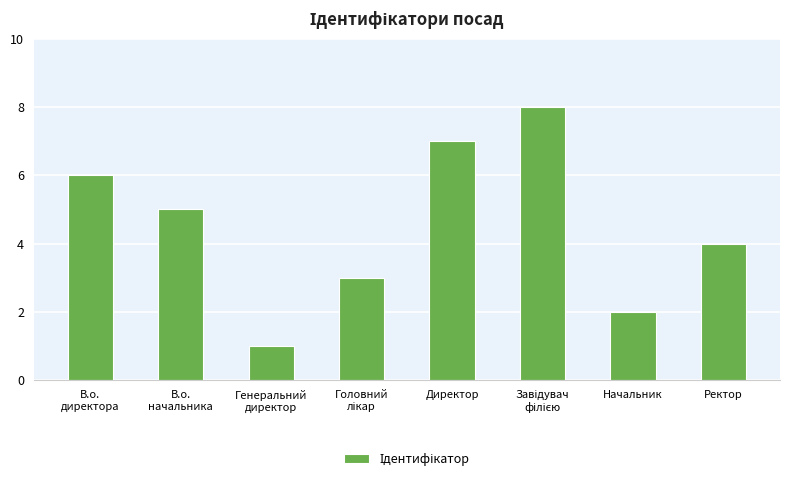

What is the difference between the maximum and minimum values?

7